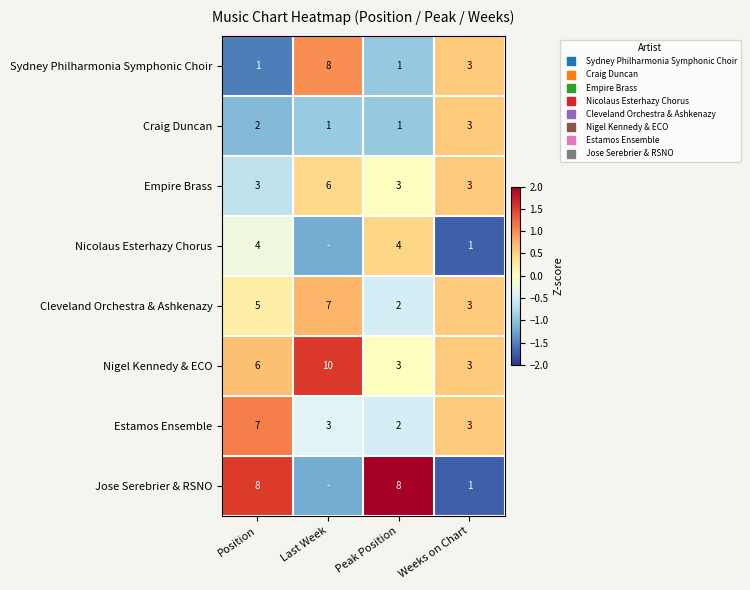

How many values in Jose Serebrier & RSNO are below zero?

2